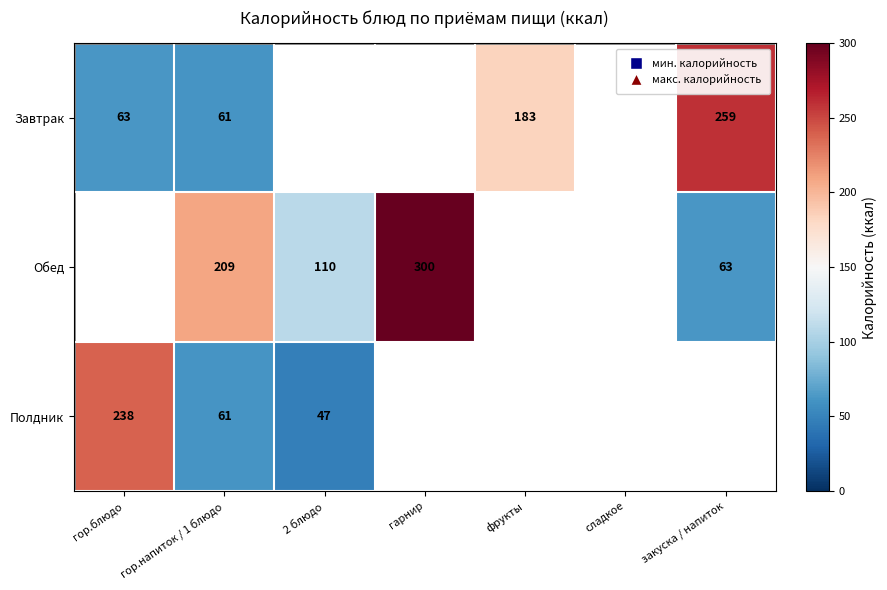

Is the value of Полдник at 2 блюдо greater than the value of Обед at гарнир?

No